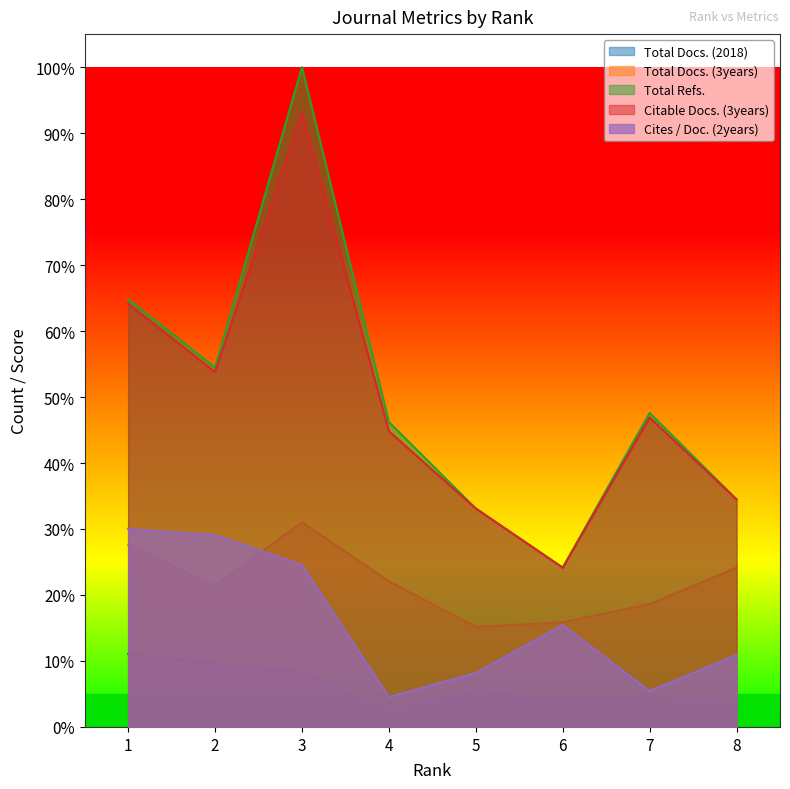

What is the difference between the Total Docs. (3years) values at 8 and 5?

0.1